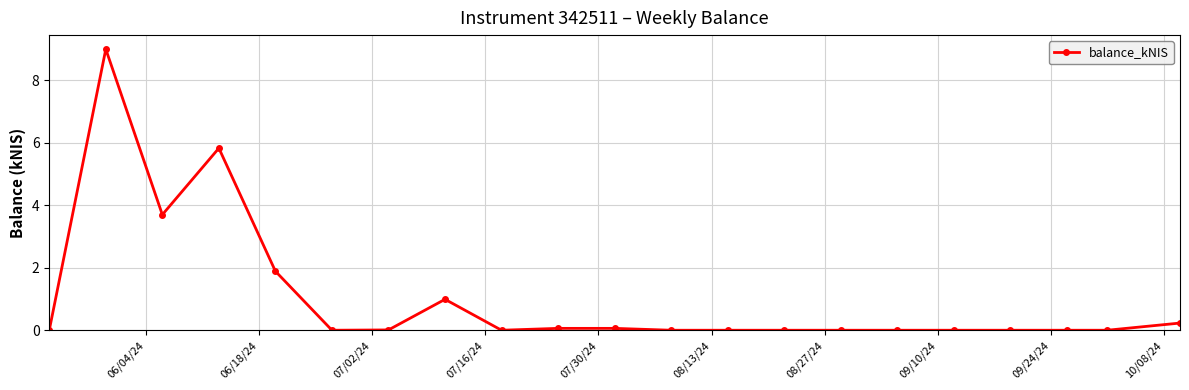

What is the value of the 5th point from the left?

1.9